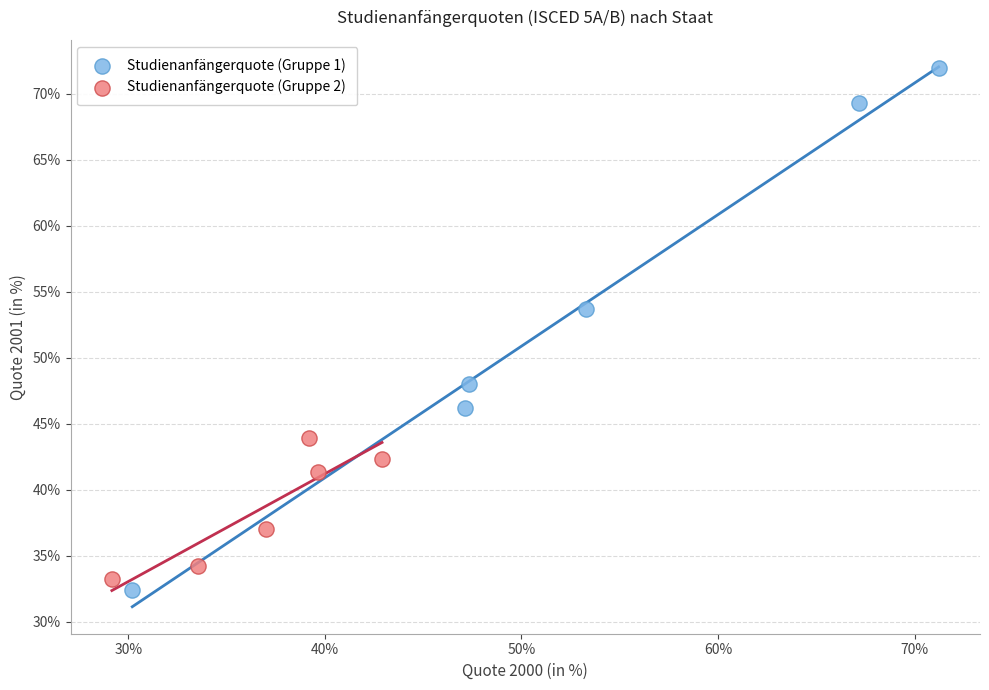

Which series contains the lowest Y value?

Studienanfängerquote (Gruppe 1)